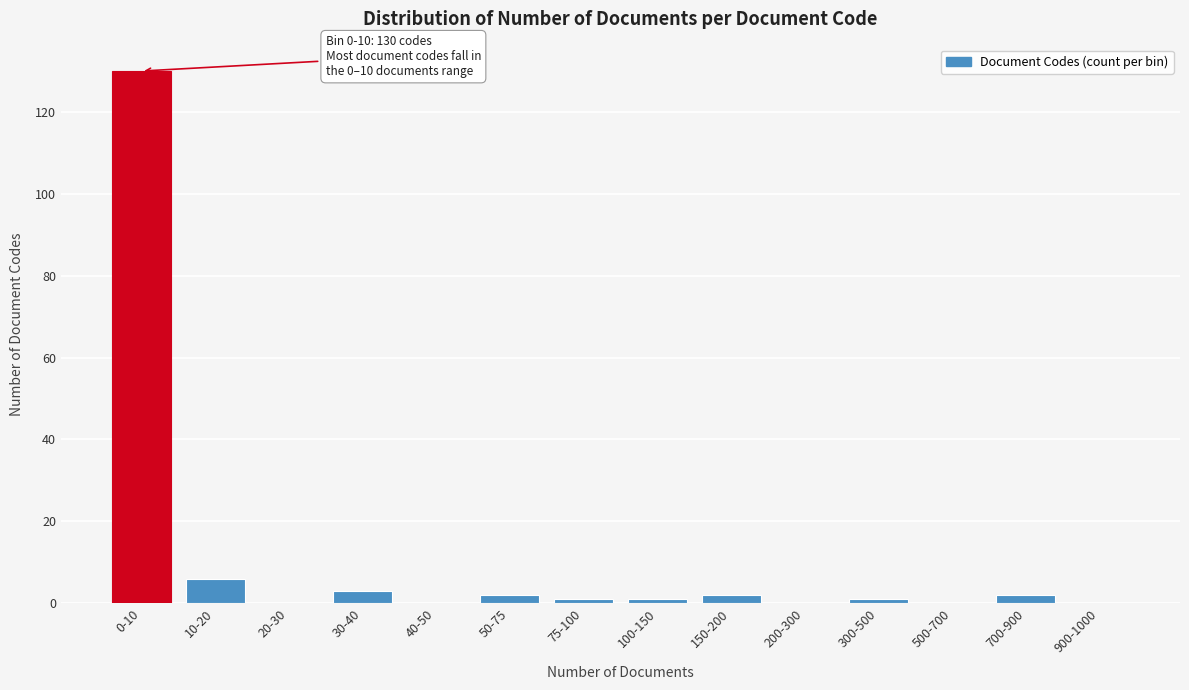

Reading right to left, what are all the values shown in this chart?

900-1000=0	700-900=2	500-700=0	300-500=1	200-300=0	150-200=2	100-150=1	75-100=1	50-75=2	40-50=0	30-40=3	20-30=0	10-20=6	0-10=130